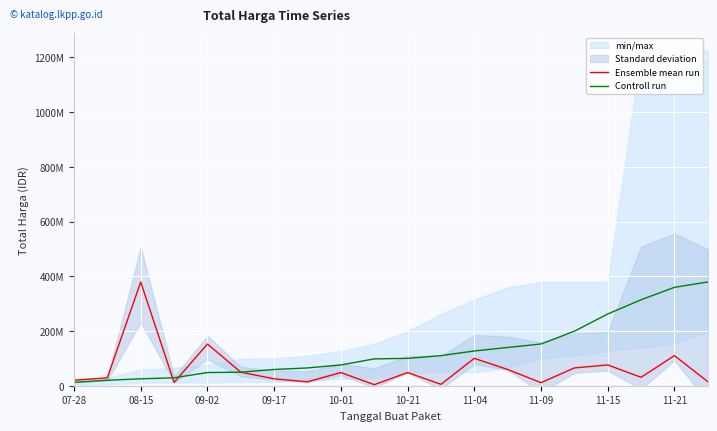

How many times do Ensemble mean run and Controll run cross each other?

2